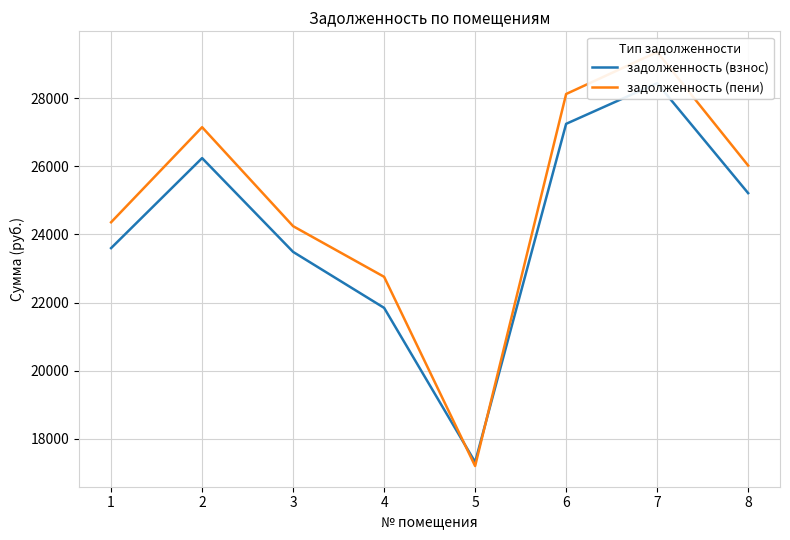

How many data points in задолженность (пени) are less than 26019?

4